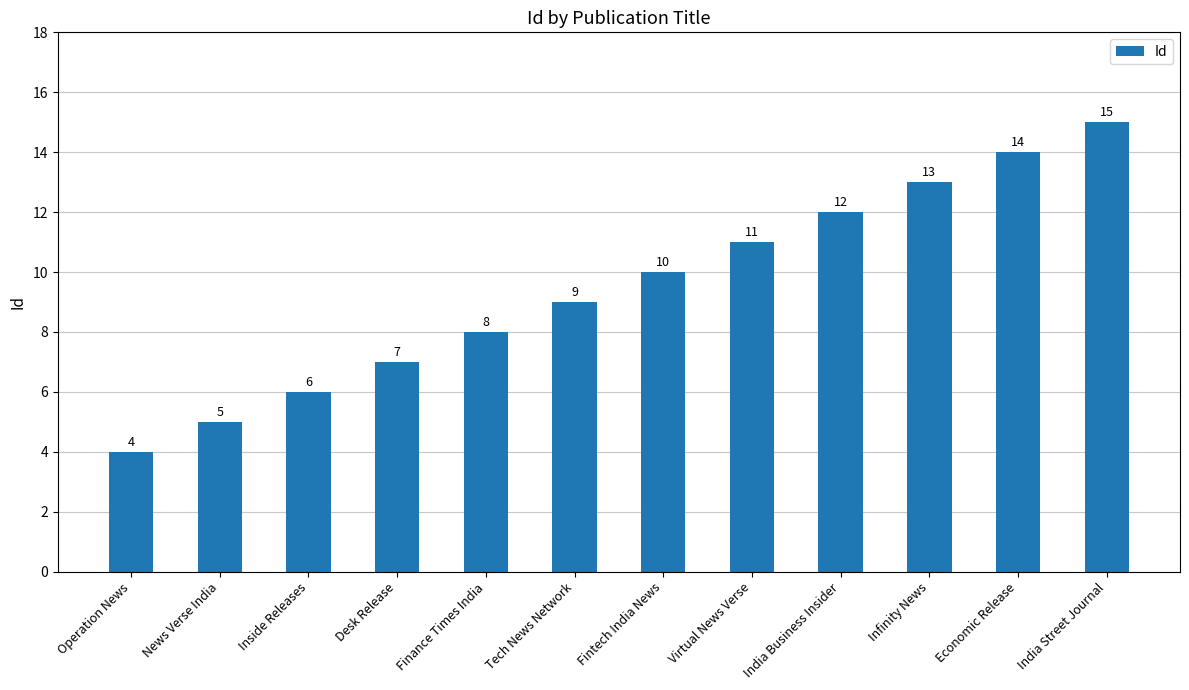

How many categories are shown in the chart?

12